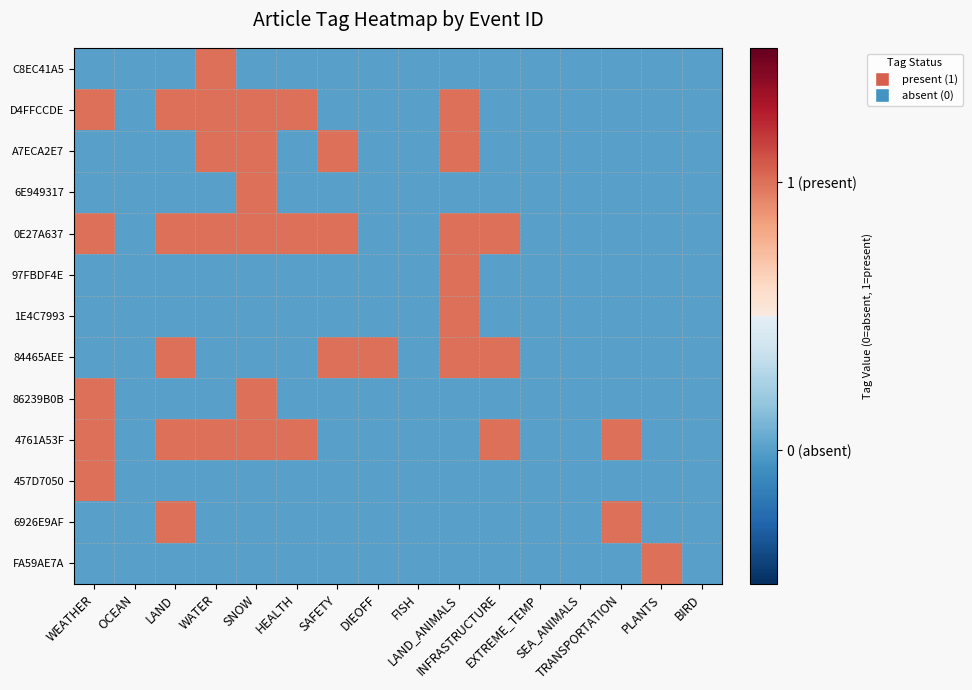

How many series are shown in this chart?

13